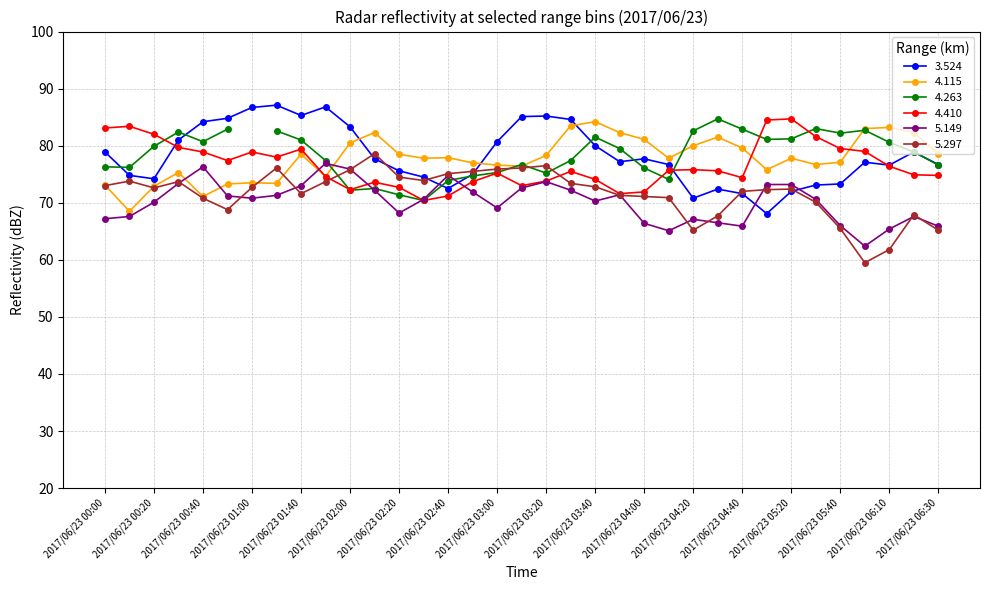

Which has a higher value, 2017/06/23 03:10 or 2017/06/23 05:40?

2017/06/23 03:10